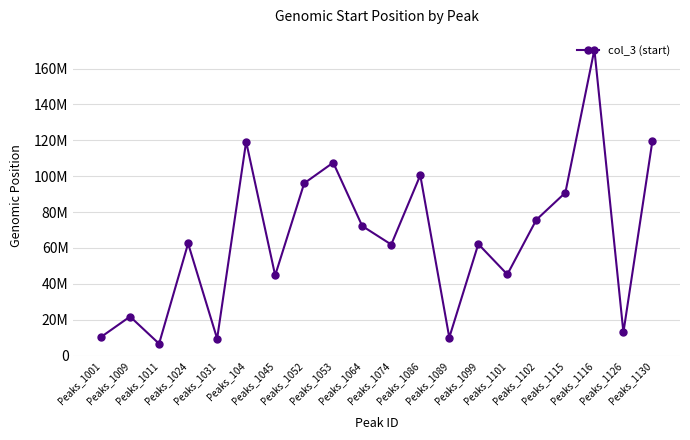

True or false: the data shows 12915849 at Peaks_1126.

True